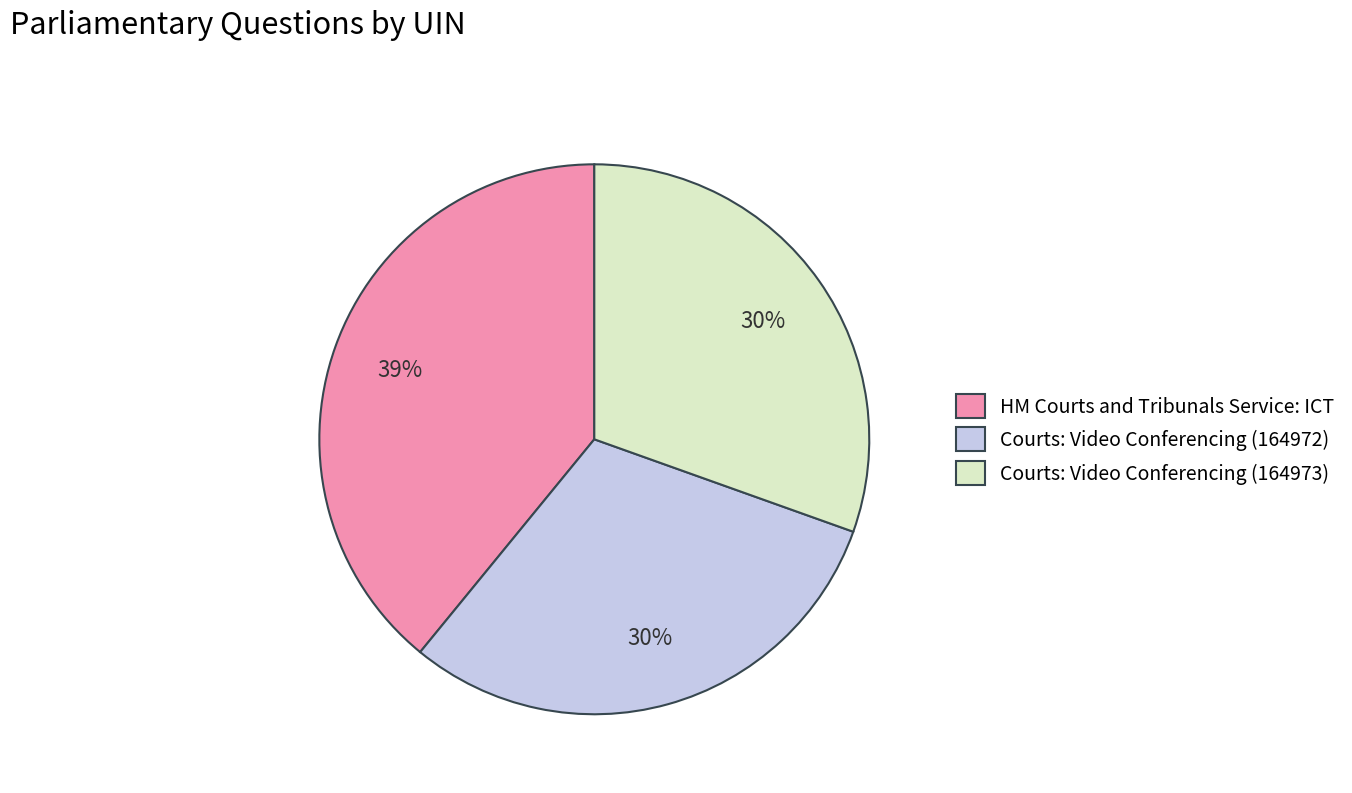

What is the ratio of the value at Courts: Video Conferencing (164973) to the value at Courts: Video Conferencing (164972)?

1.0